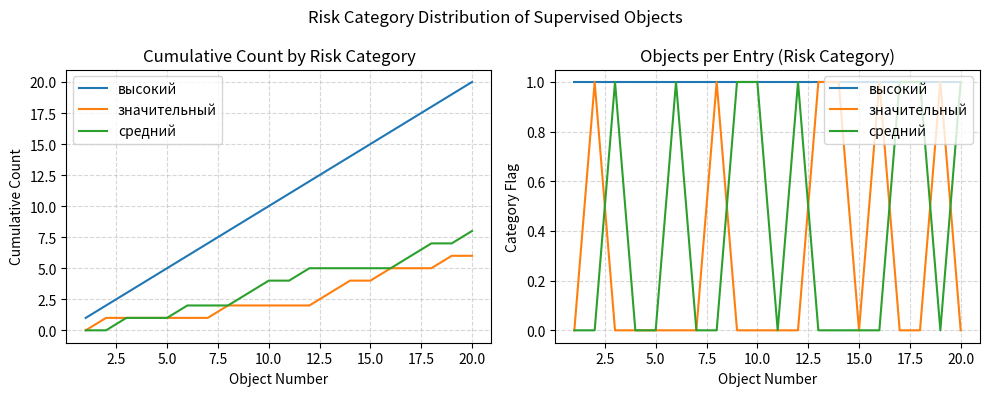

How many values in средний are above zero?

8